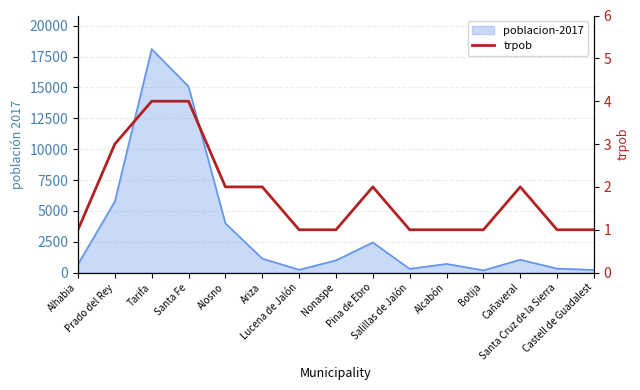

What position from the left is Pina de Ebro?

9